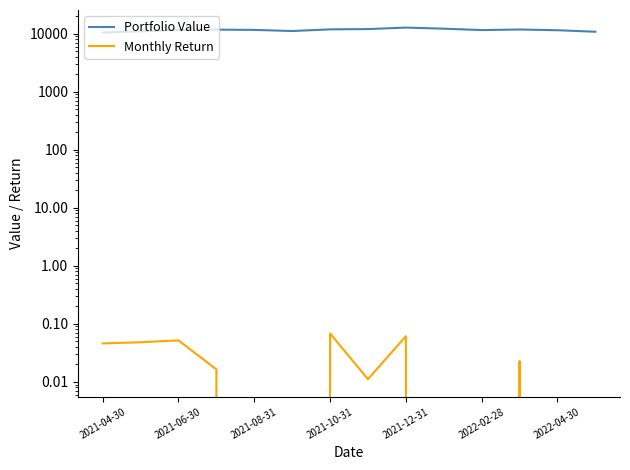

True or false: Portfolio Value and Monthly Return cross at least once.

False